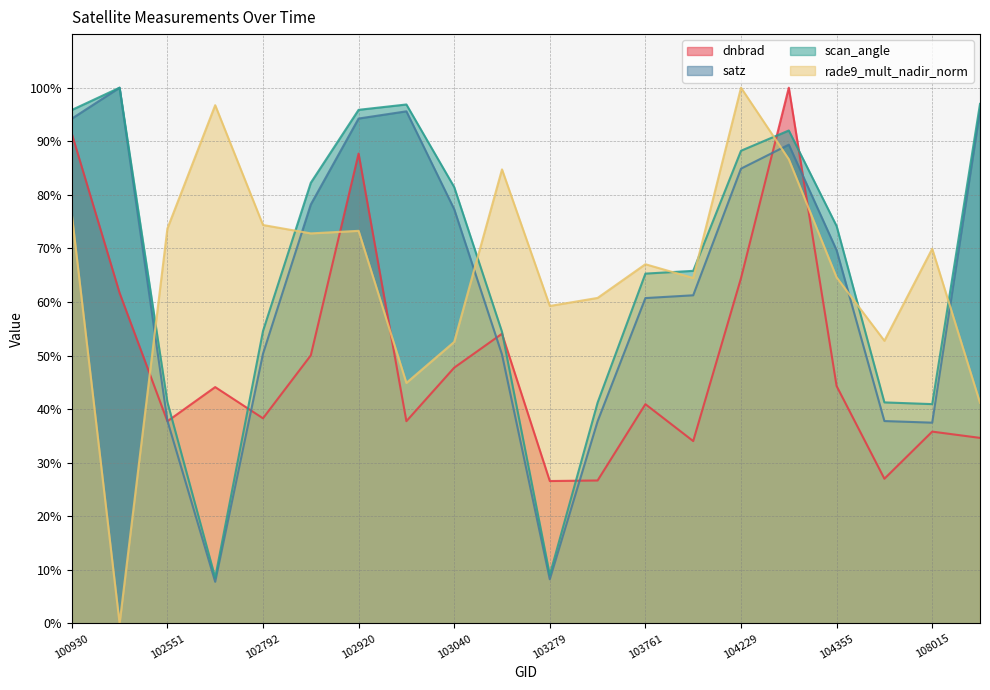

What is the value of the rade9_mult_nadir_norm point at the 12th from the left?

60.8